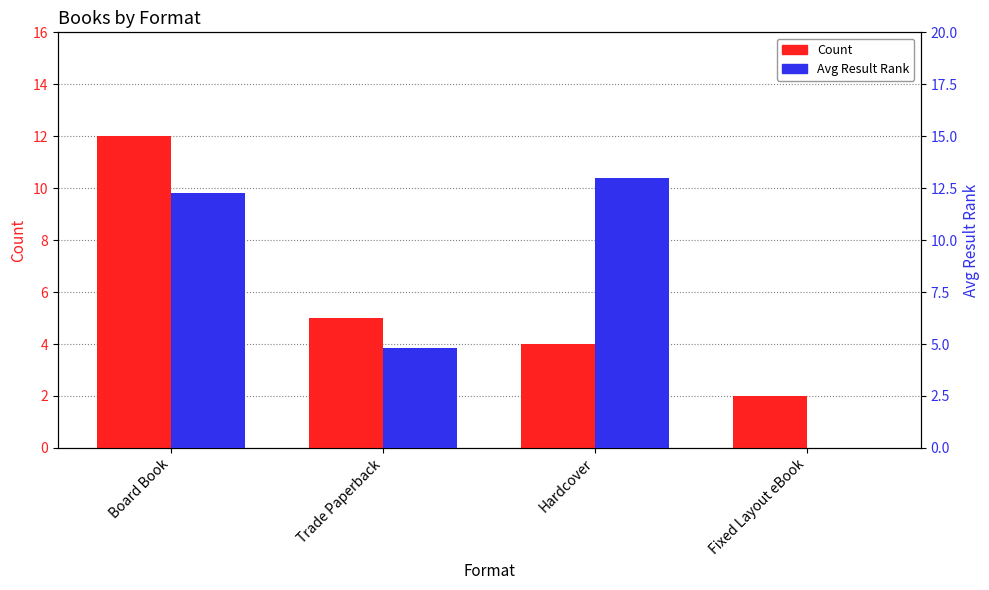

What is the label of the 1st bar from the right?

Fixed Layout eBook